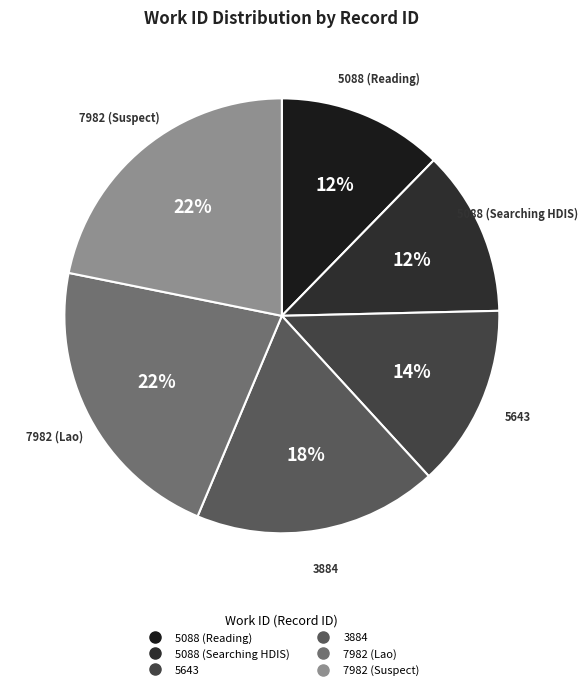

To the nearest percent, what percentage of the pie is 3884?

18%